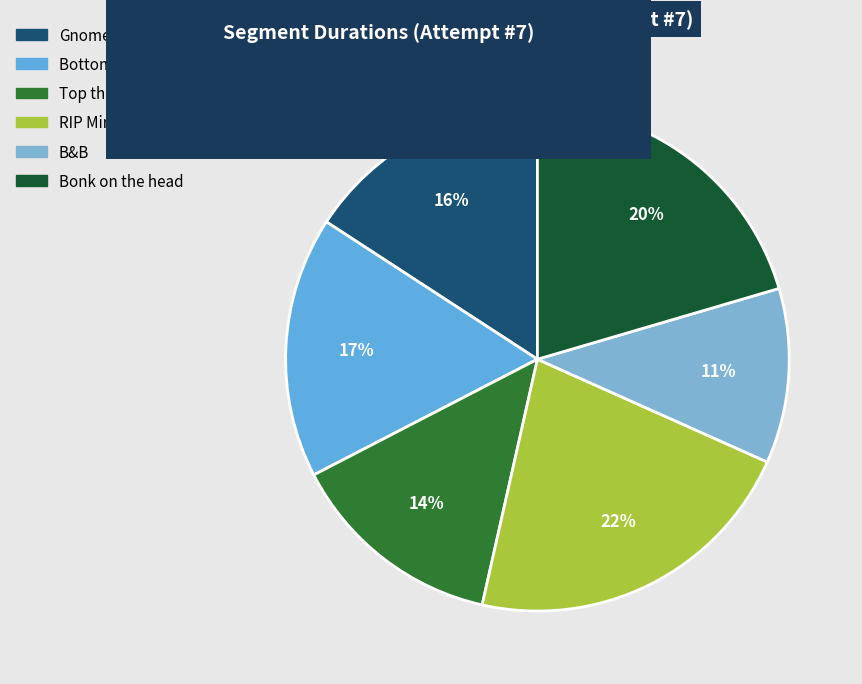

How many slices are in this pie chart?

6